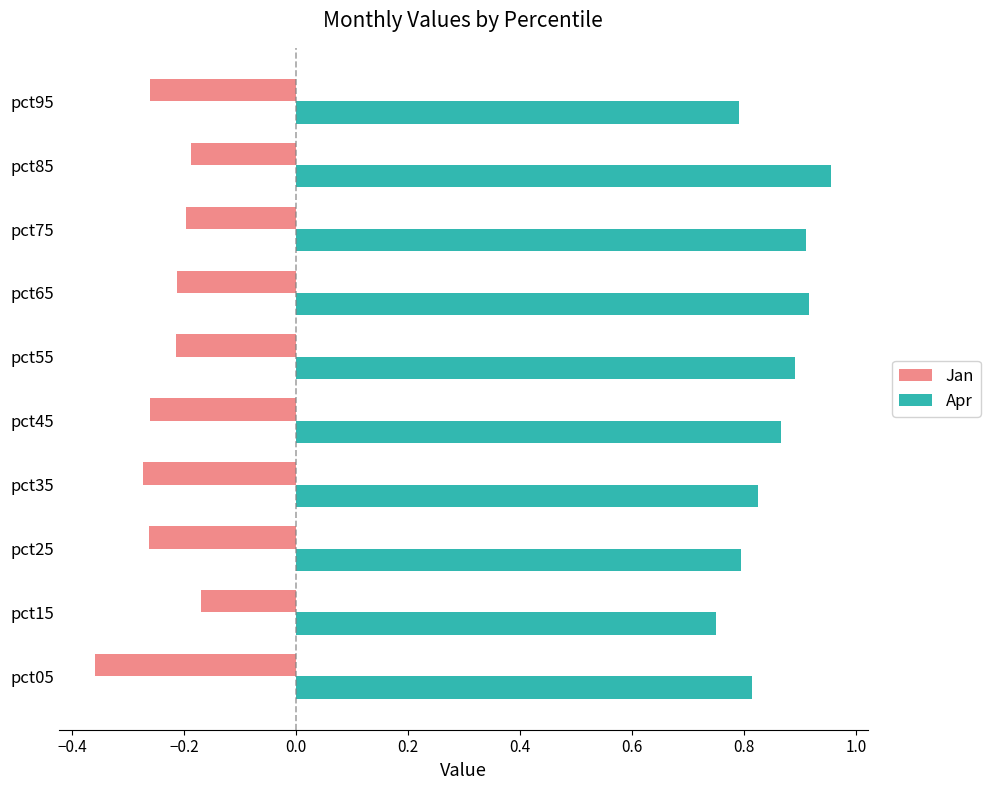

Which category has the lowest value in the Apr series?

pct15